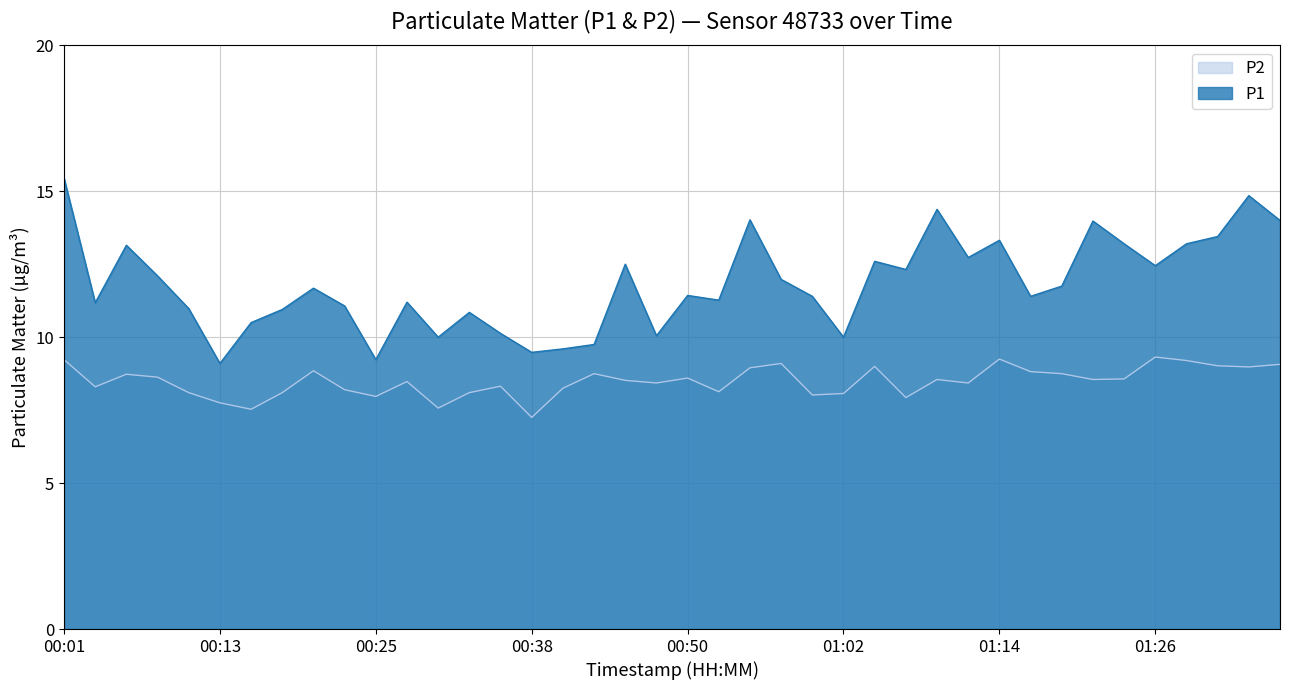

Reading right to left, list all the values displayed in this chart.

P1: 14.0	14.8	13.4	13.2	12.4	13.2	14.0	11.8	11.4	13.3	12.7	14.4	12.3	12.6	10.0	11.4	12.0	14.0	11.3	11.4	10.1	12.5	9.8	9.6	9.5	10.1	10.8	10.0	11.2	9.2	11.1	11.7	10.9	10.5	9.1	11.0	12.1	13.2	11.2	15.4
P2: 9.1	9.0	9.0	9.2	9.3	8.6	8.6	8.8	8.8	9.2	8.4	8.6	7.9	9.0	8.1	8.0	9.1	8.9	8.1	8.6	8.4	8.5	8.8	8.2	7.2	8.3	8.1	7.6	8.5	8.0	8.2	8.8	8.1	7.5	7.8	8.1	8.6	8.7	8.3	9.2